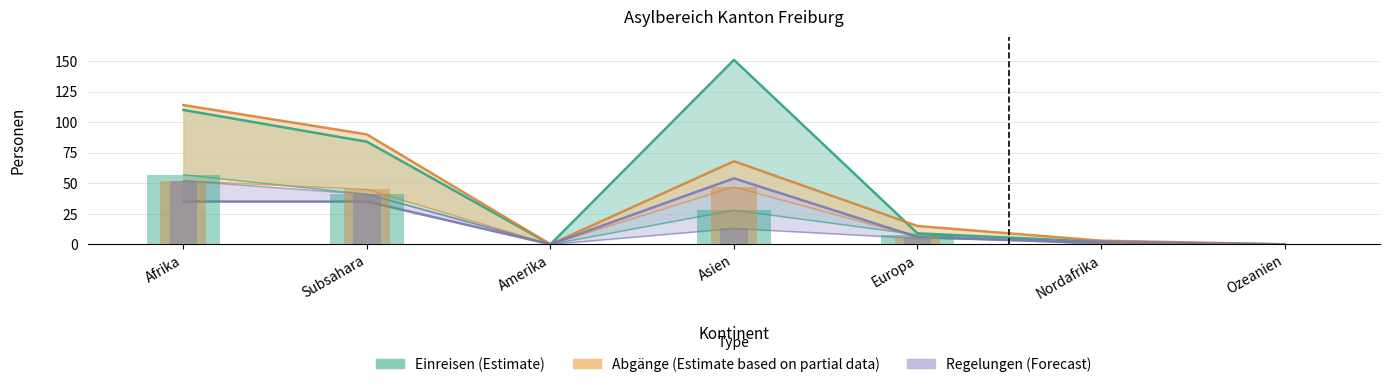

At which category is the sum across all series the highest?

Afrika